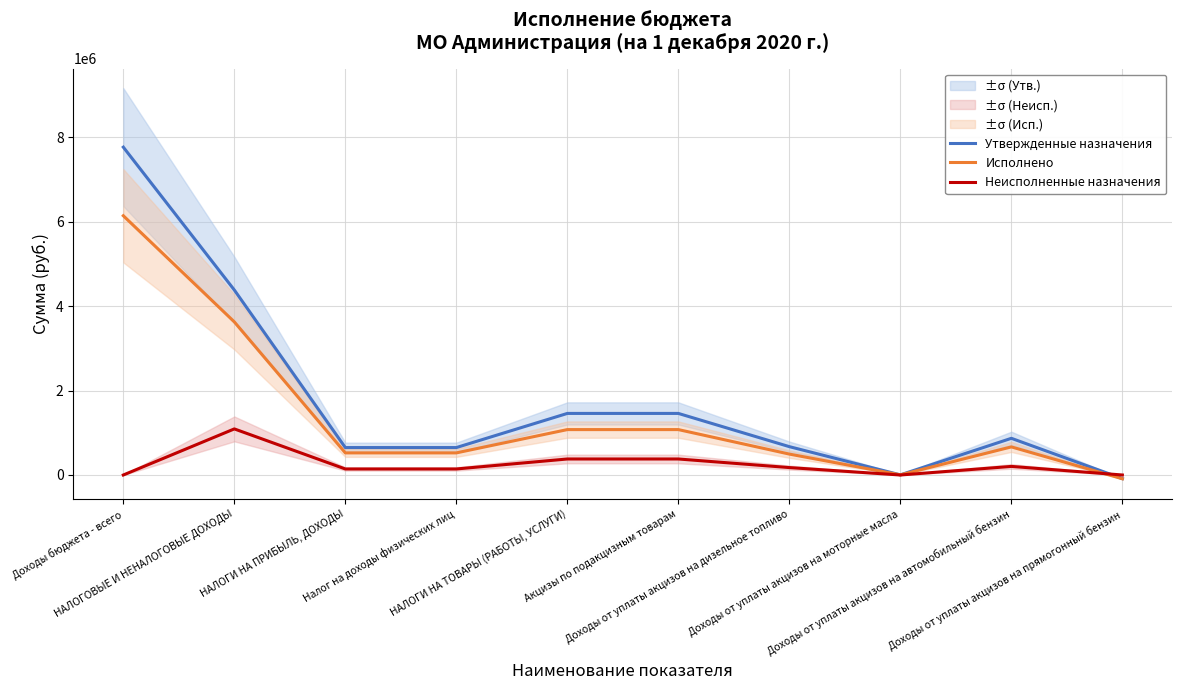

At which label does Неисполненные назначения first exceed 175863?

НАЛОГОВЫЕ И НЕНАЛОГОВЫЕ ДОХОДЫ